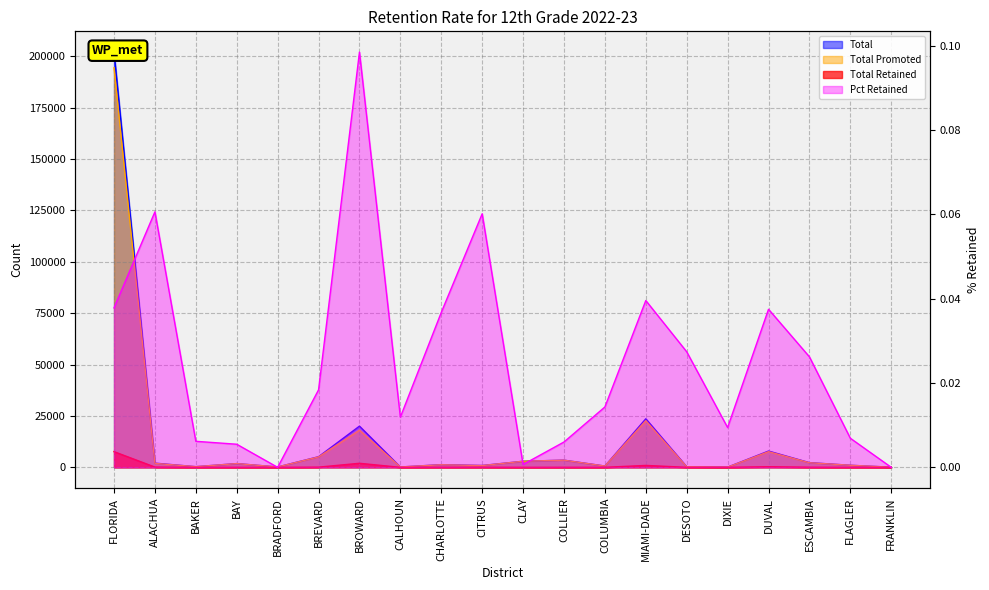

Which category has the lowest value across all series?

BRADFORD